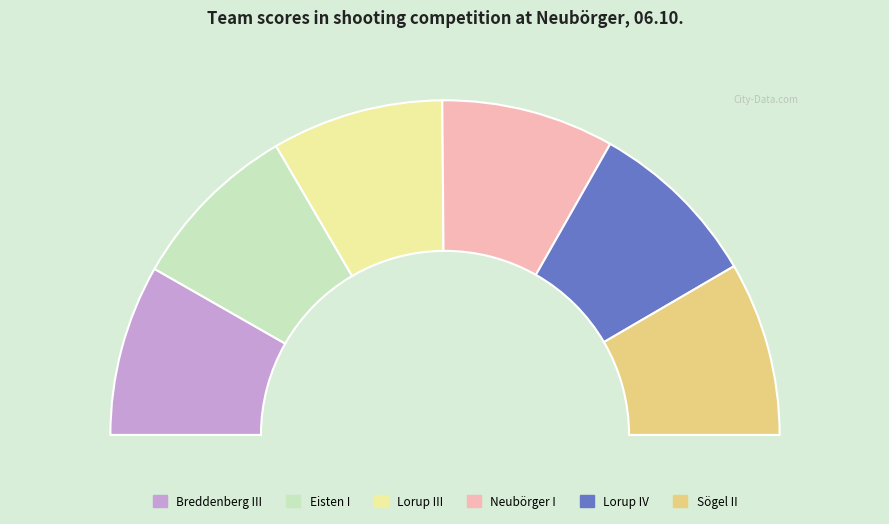

Does Eisten I account for over 50% of the chart?

No